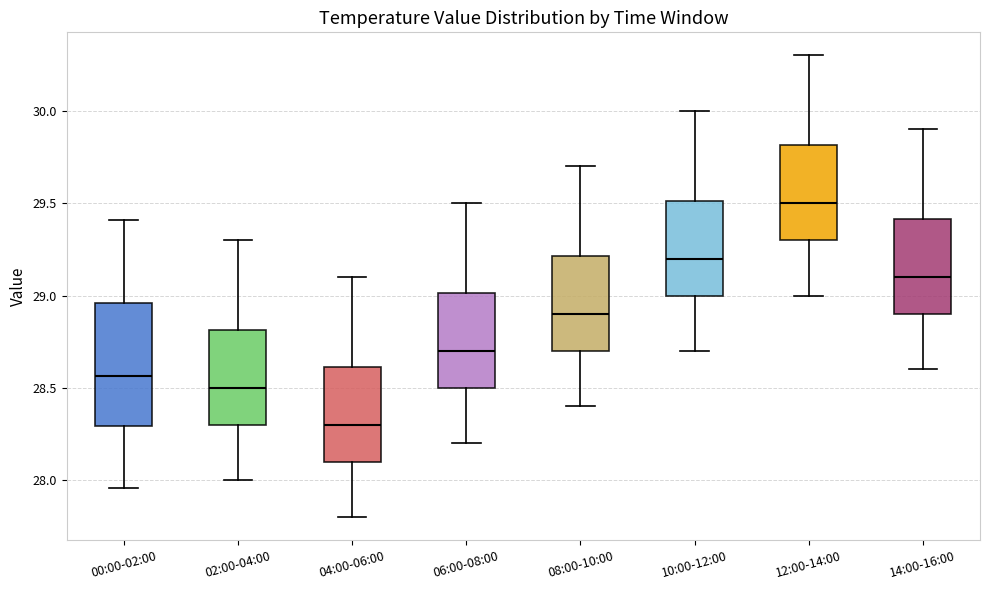

Which box is the tallest, from its lower edge to its upper edge?

00:00-02:00